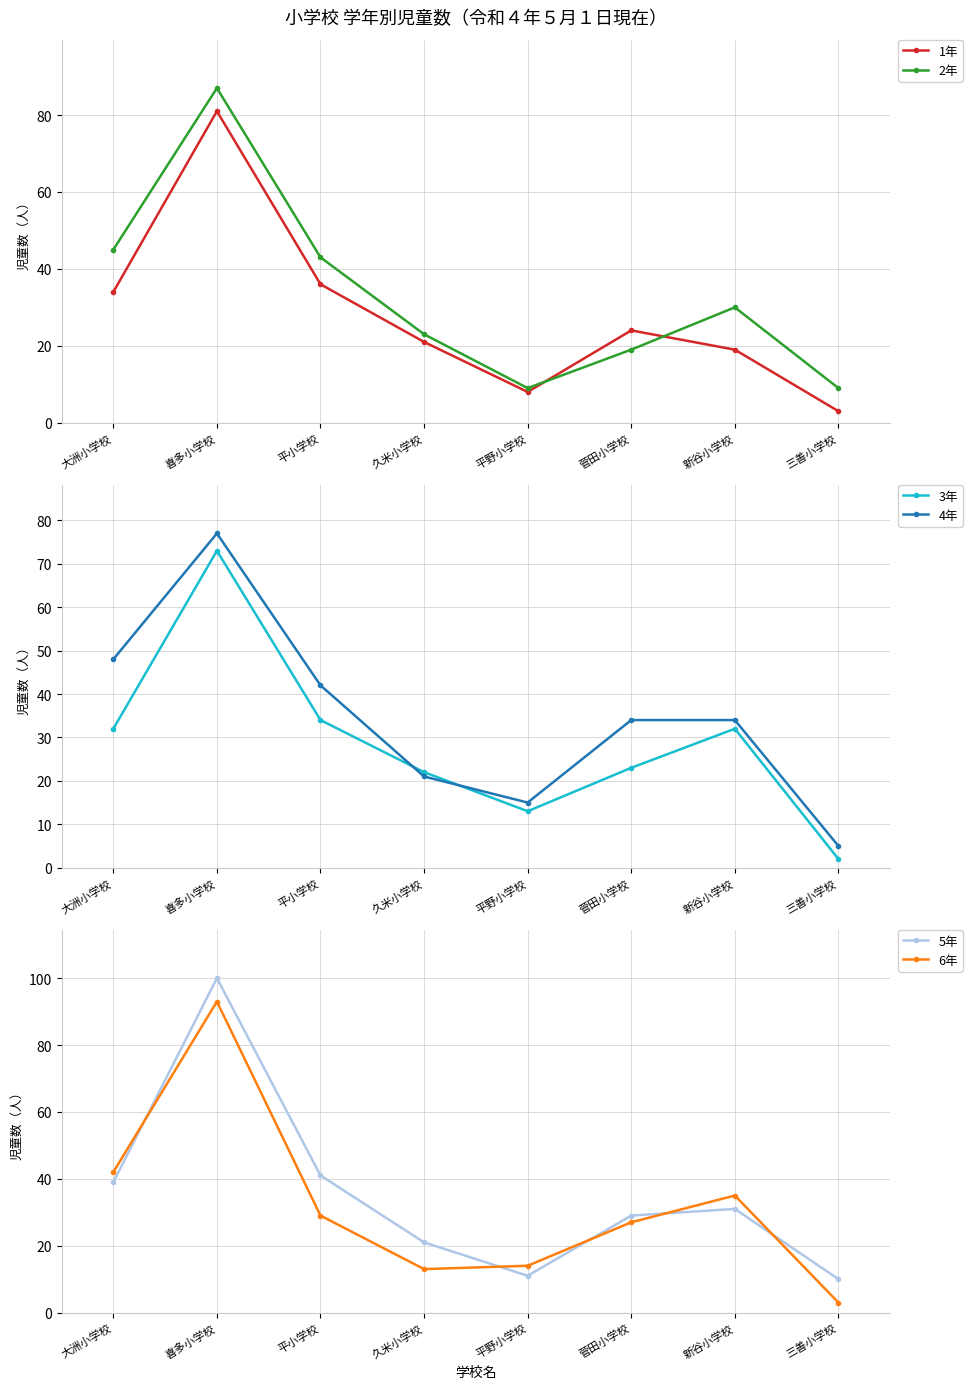

Rank the series by their maximum value, from highest to lowest.

5年, 6年, 2年, 1年, 4年, 3年